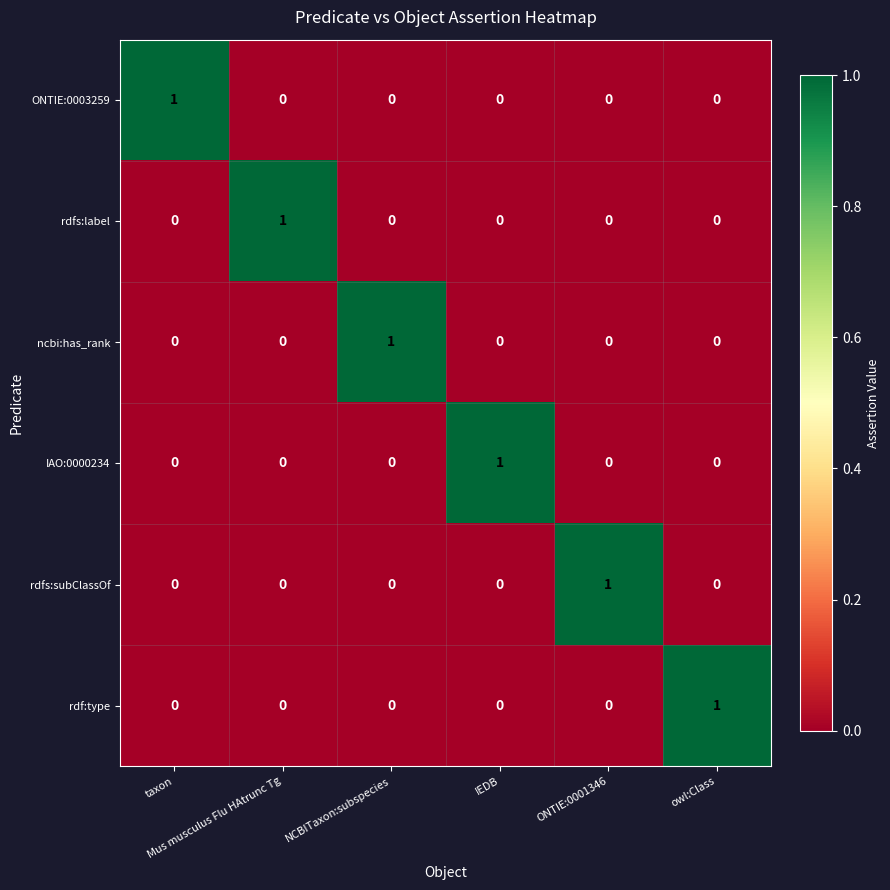

How many data points in ONTIE:0003259 are above 0?

1